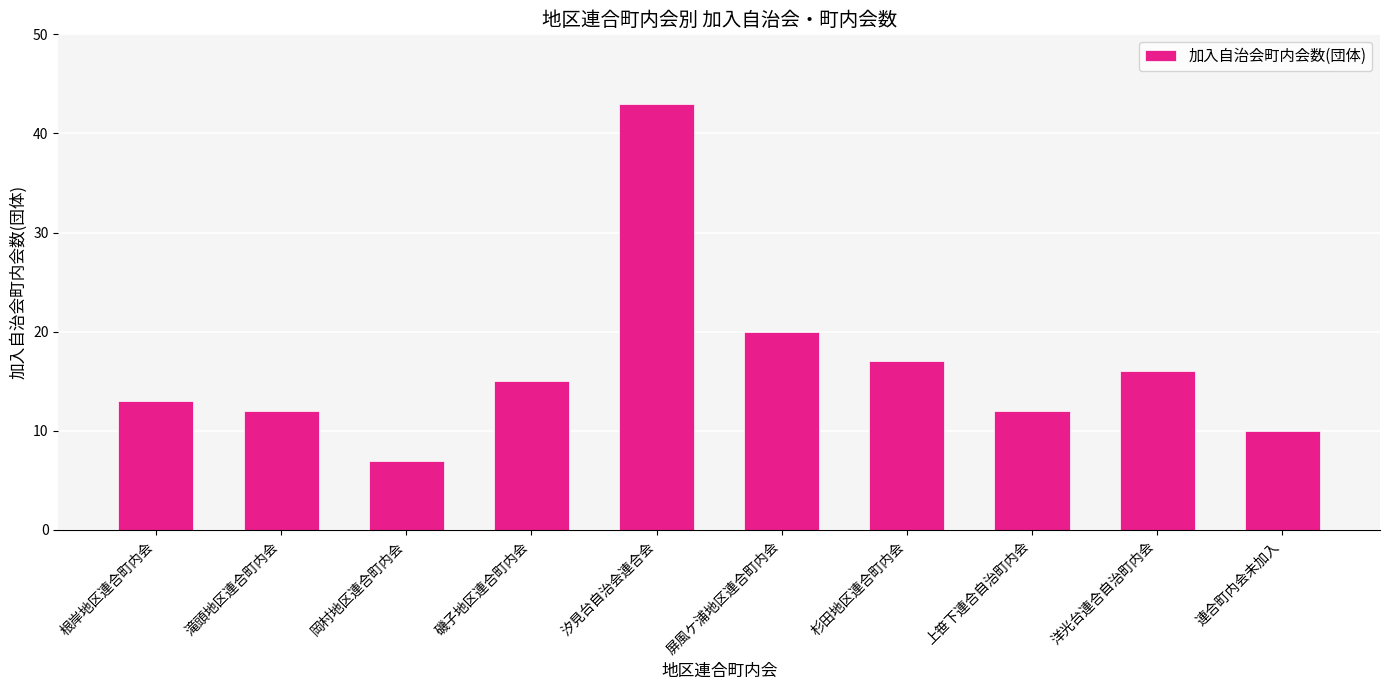

How many categories are shown in the chart?

10